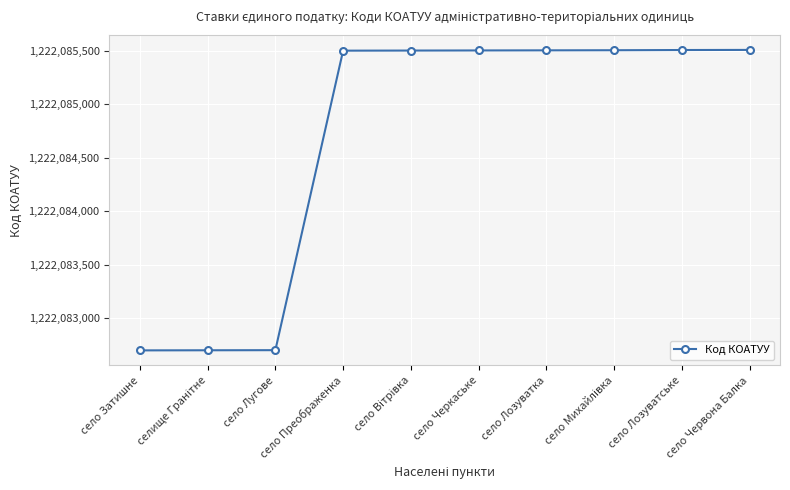

What is the label of the 2nd point from the right?

село Лозуватське